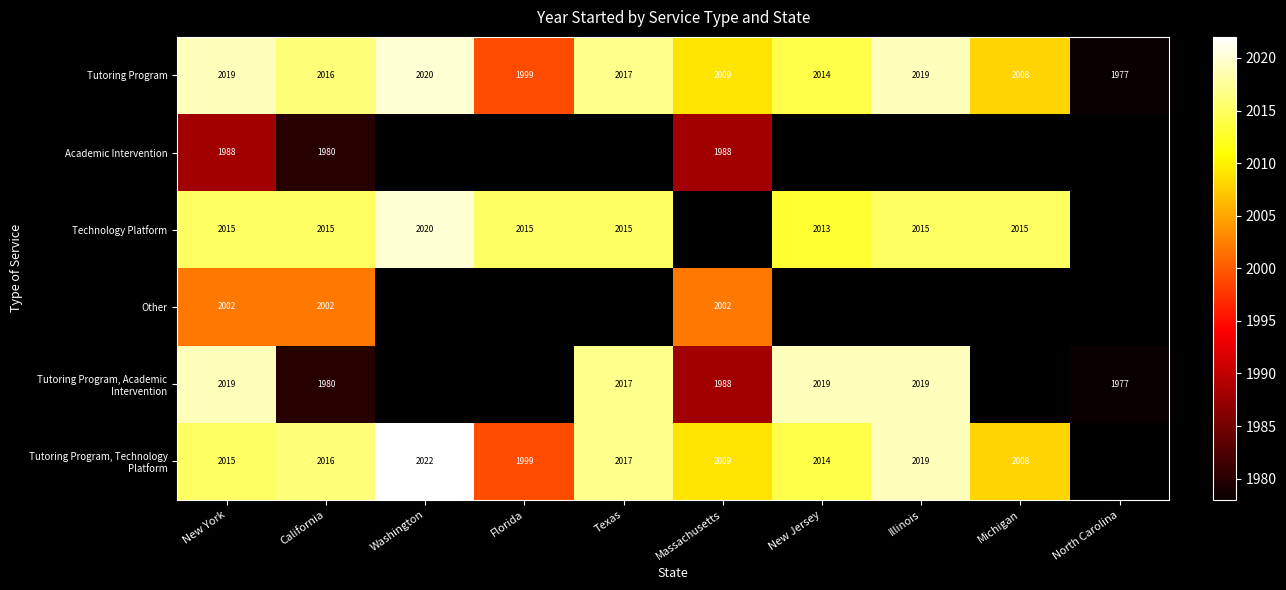

At which category is the sum across all series the highest?

New York